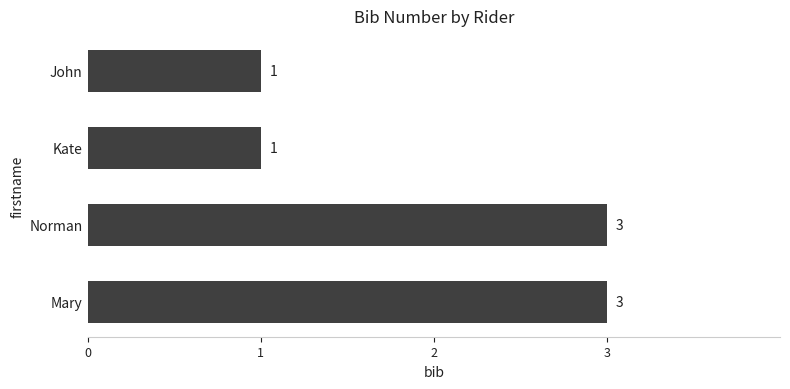

What is the maximum value shown in the chart?

3